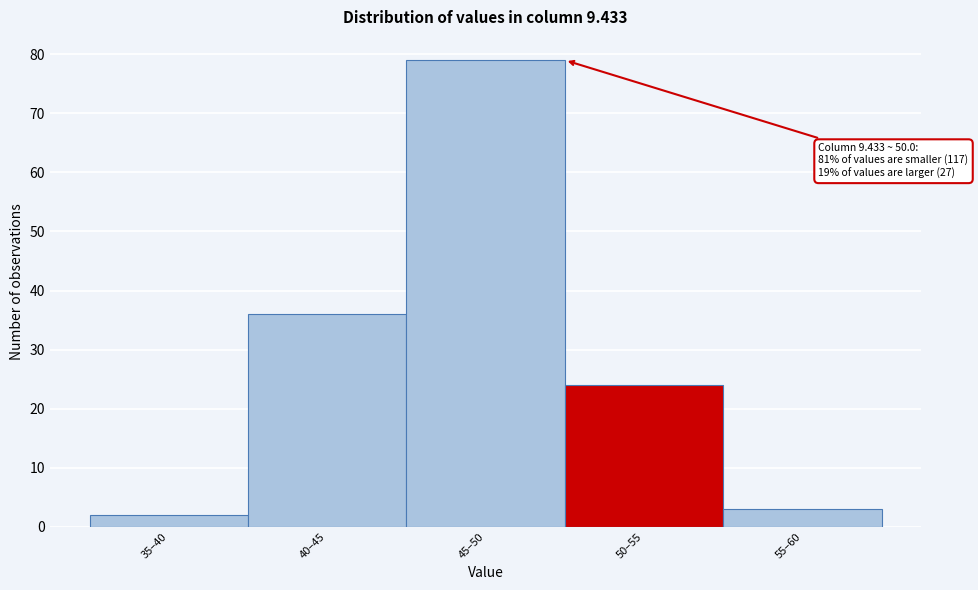

Reading left to right, what are all the values shown in this chart?

35–40=2	40–45=36	45–50=79	50–55=24	55–60=3